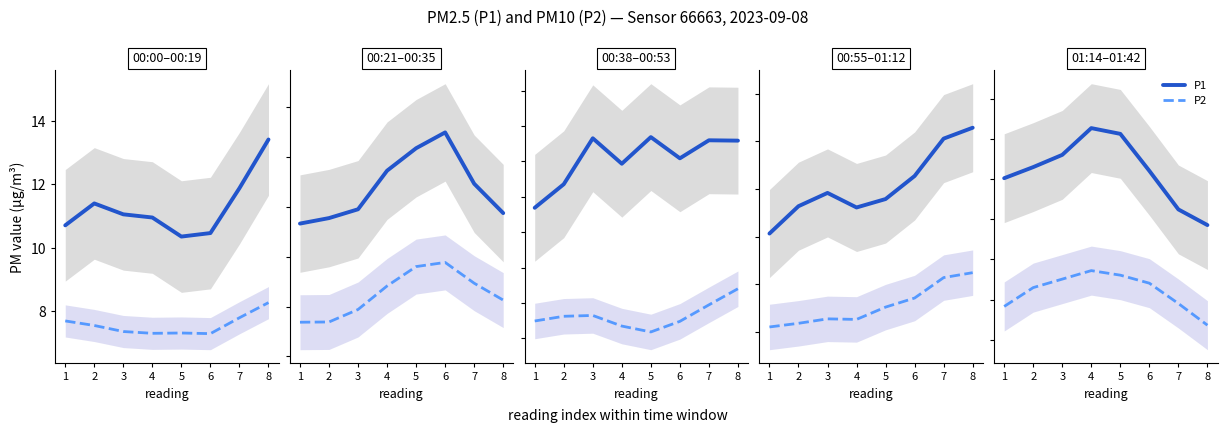

List the series in order of their peak value, highest first.

P1, P2